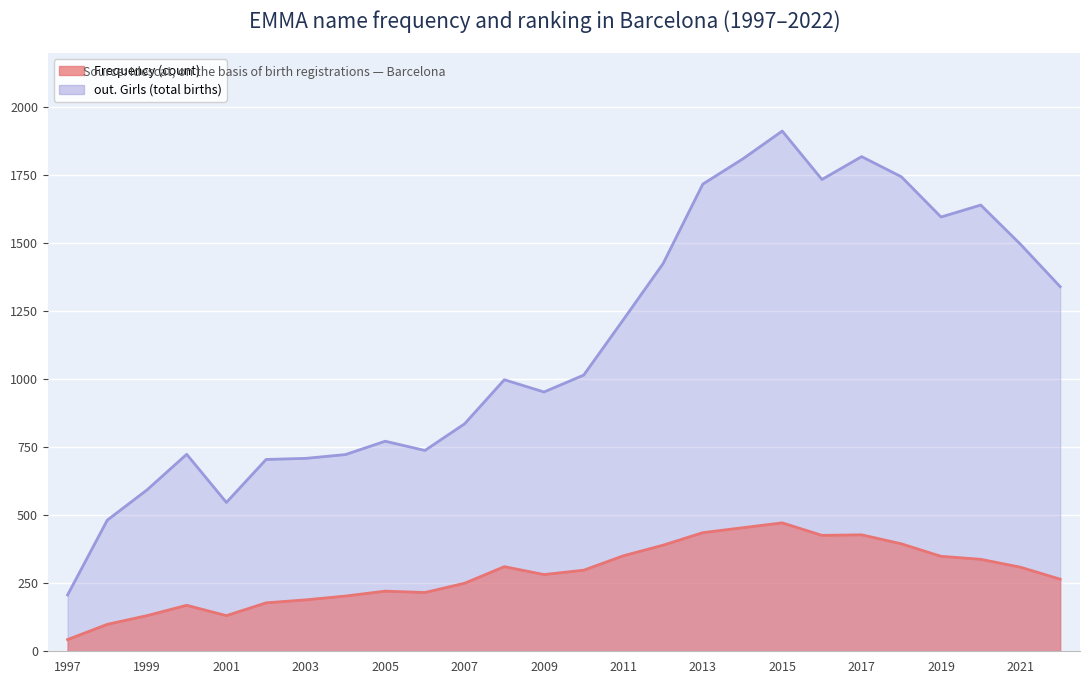

Reading right to left, list all the values displayed in this chart.

Frequency: 2022=265	2021=309	2020=338	2019=349	2018=395	2017=428	2016=426	2015=472	2014=454	2013=436	2012=390	2011=351	2010=298	2009=282	2008=311	2007=250	2006=216	2005=221	2004=203	2003=189	2002=178	2001=131	2000=169	1999=131	1998=99	1997=43
out. Total: 2022=1340	2021=1496	2020=1640	2019=1596	2018=1744	2017=1818	2016=1734	2015=1912	2014=1809	2013=1717	2012=1425	2011=1219	2010=1015	2009=953	2008=998	2007=836	2006=738	2005=772	2004=723	2003=709	2002=705	2001=547	2000=724	1999=593	1998=482	1997=207